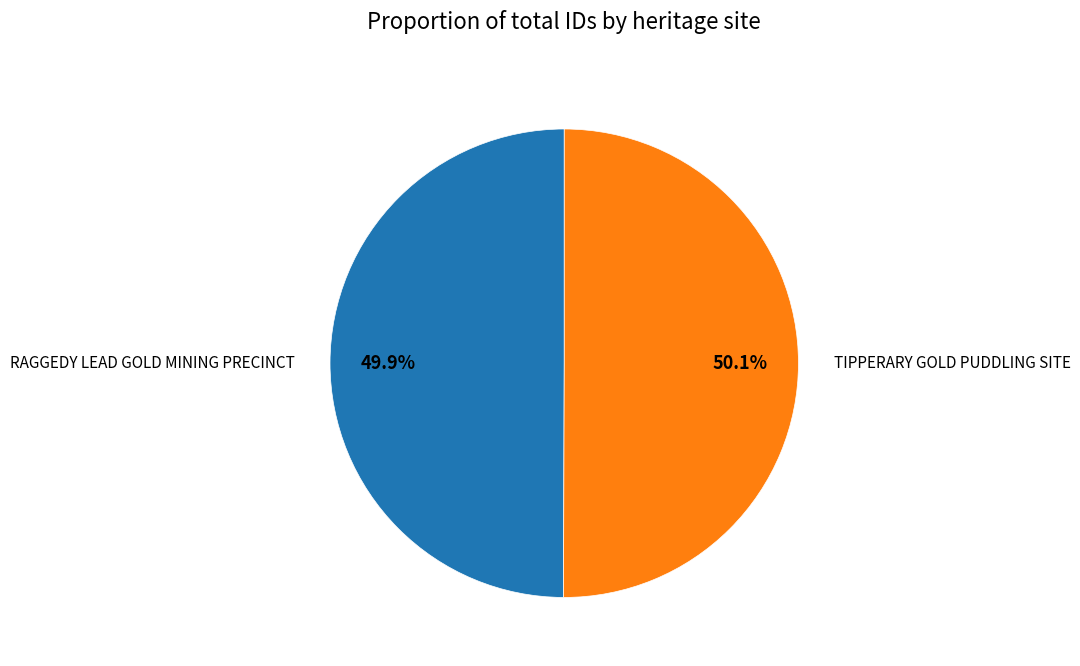

To the nearest percent, what is the average slice percentage?

50%